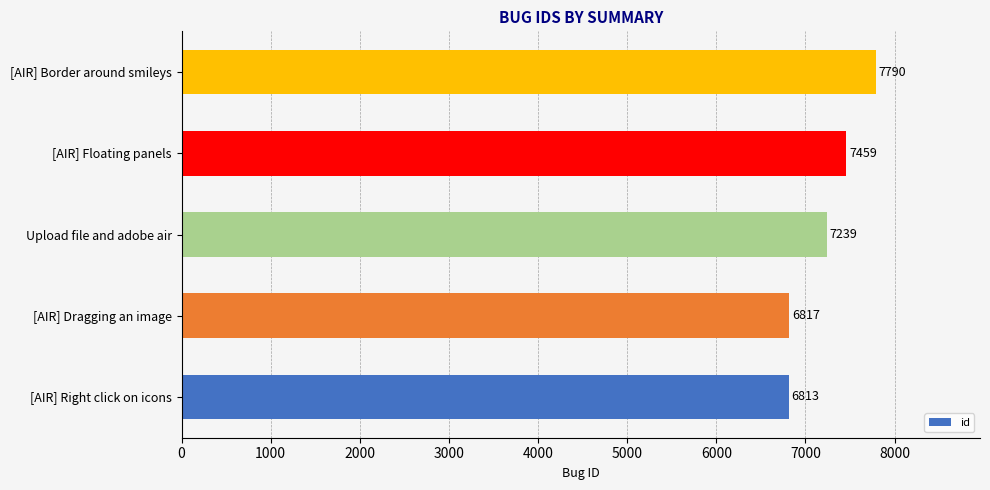

Does the chart contain stacked bars?

No